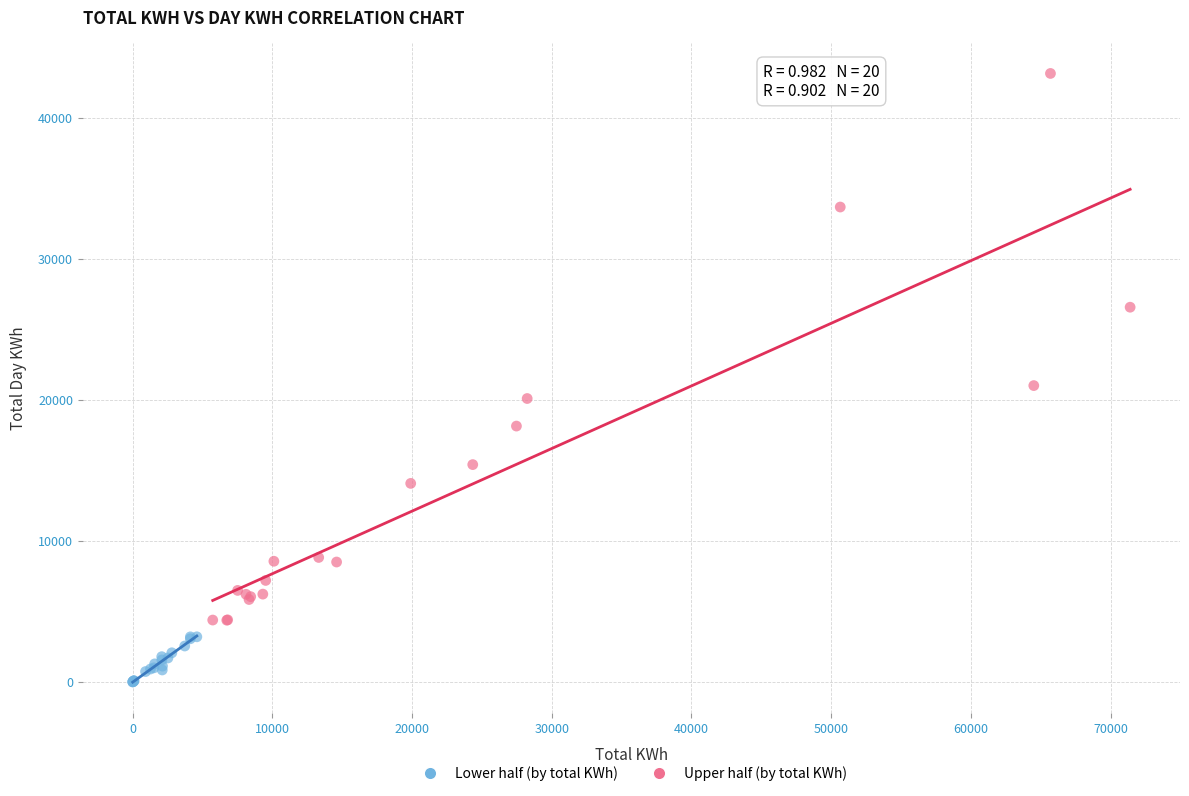

Which series reaches the maximum Y coordinate?

Upper half (by total KWh)